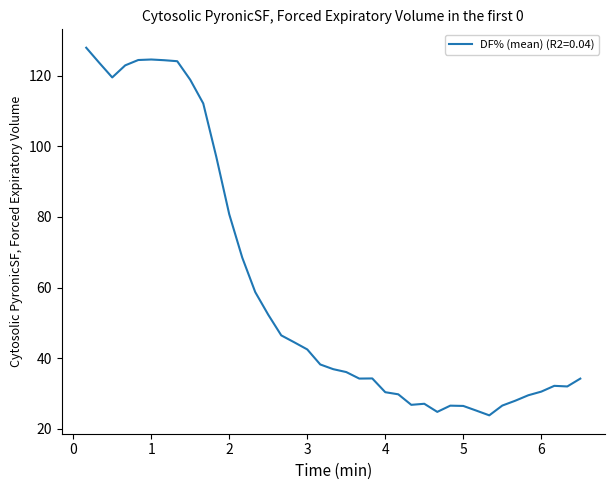

What is the difference between the maximum and minimum values?

104.1